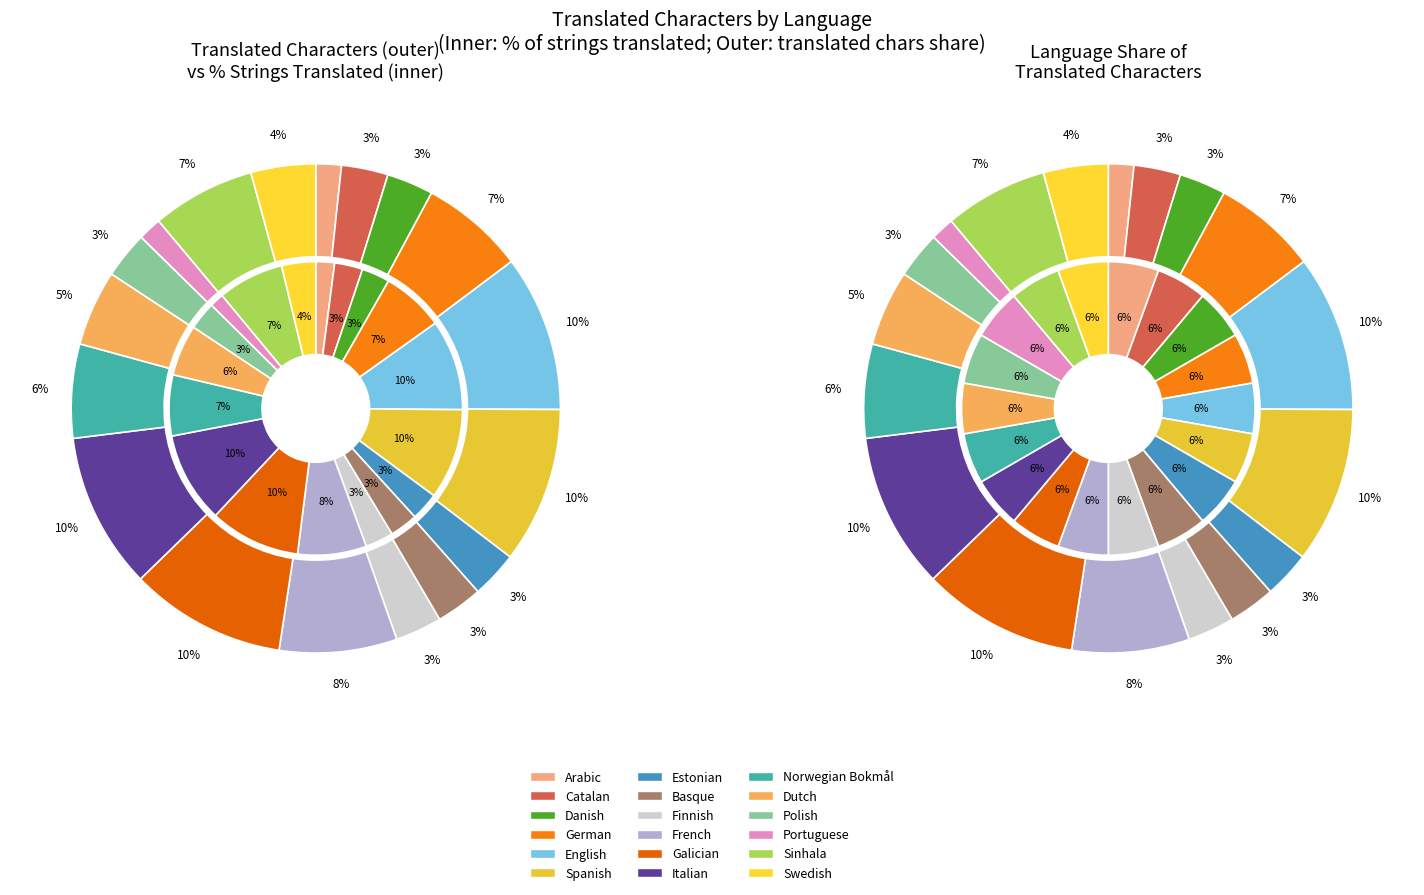

Rank the series by their maximum value, from highest to lowest.

translated_chars, translated_percent